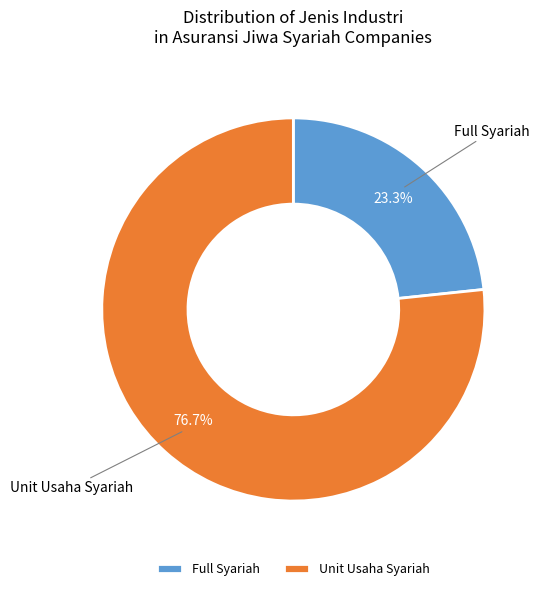

How much of the chart is everything except Unit Usaha Syariah?

23.3%